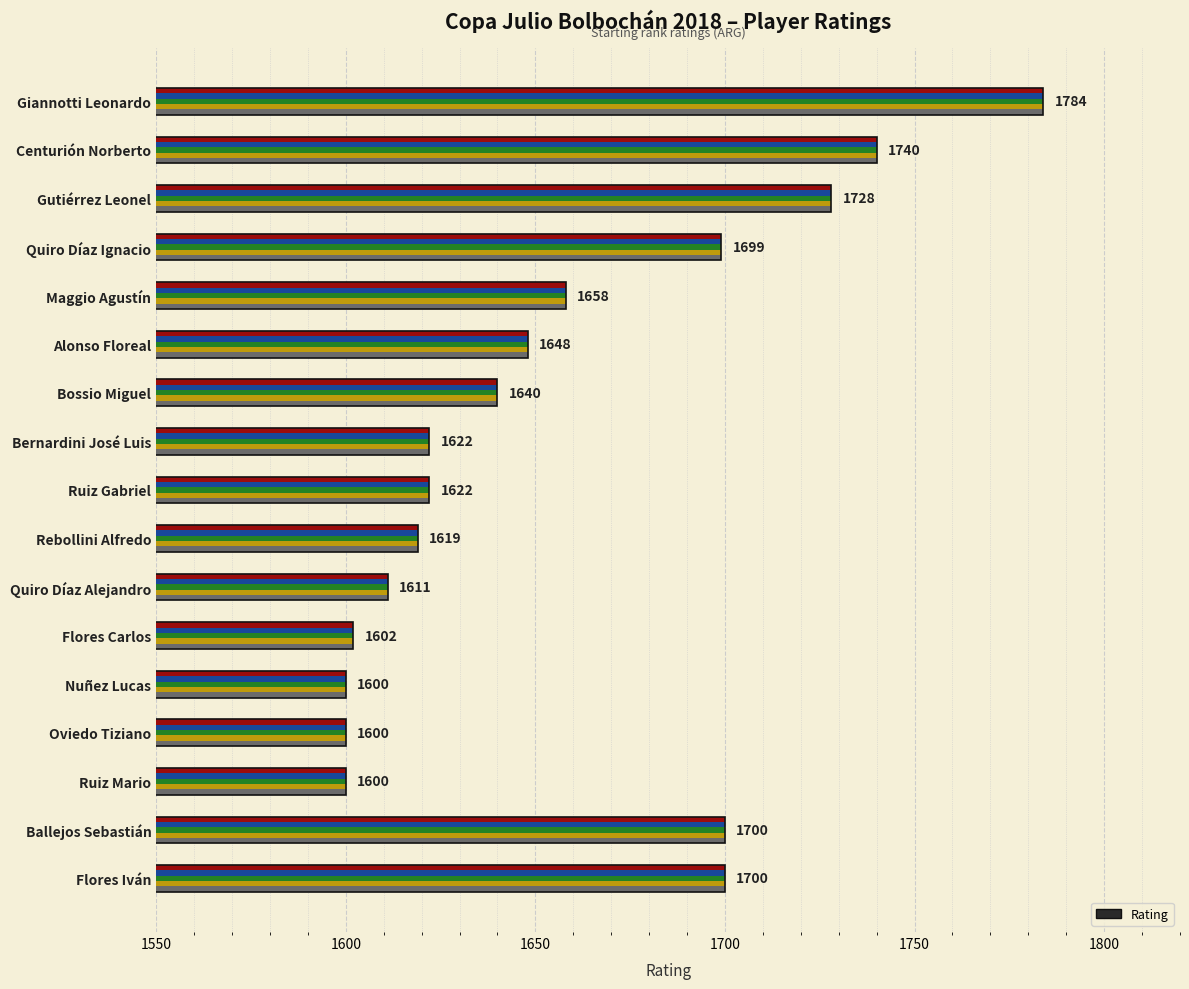

Is it true that the value at Rebollini Alfredo is 980?

False